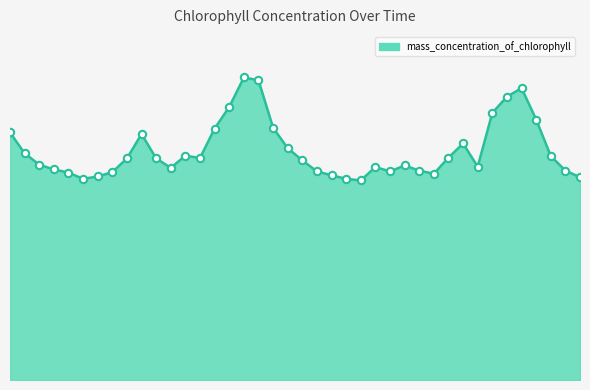

Does the chart have visible grid lines?

No